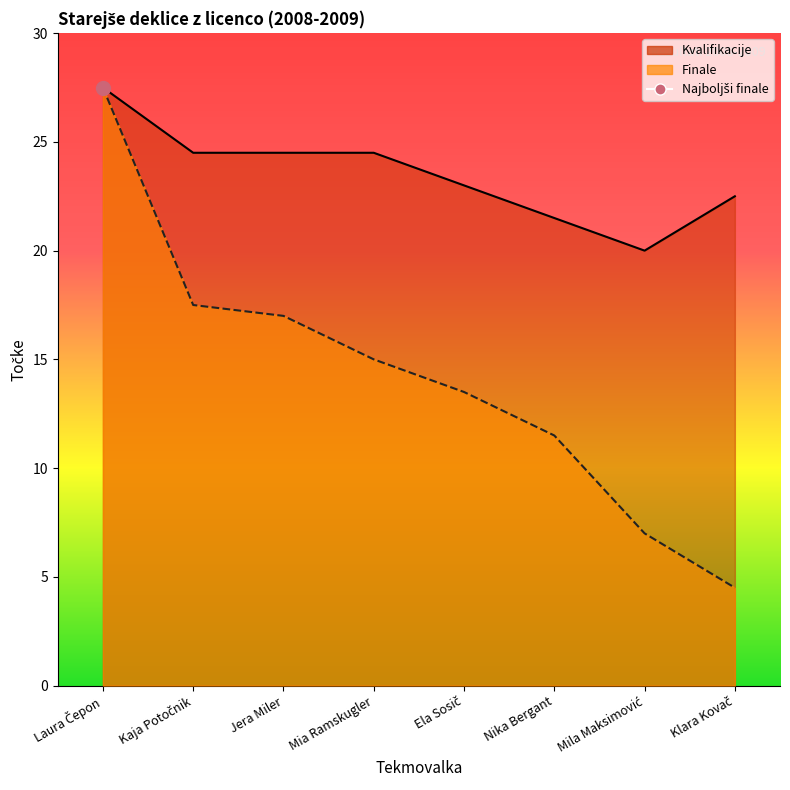

At which label is Kvalifikacije closest to 23?

Ela Sosič